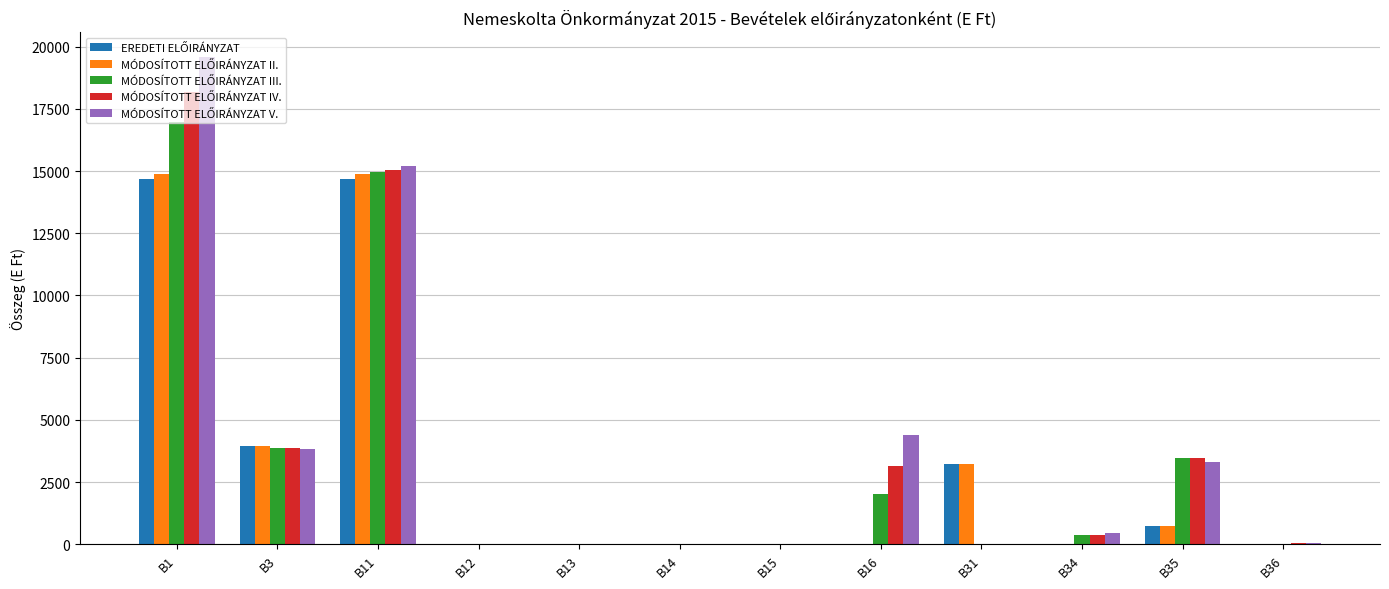

At which category is the sum across all series the highest?

B1